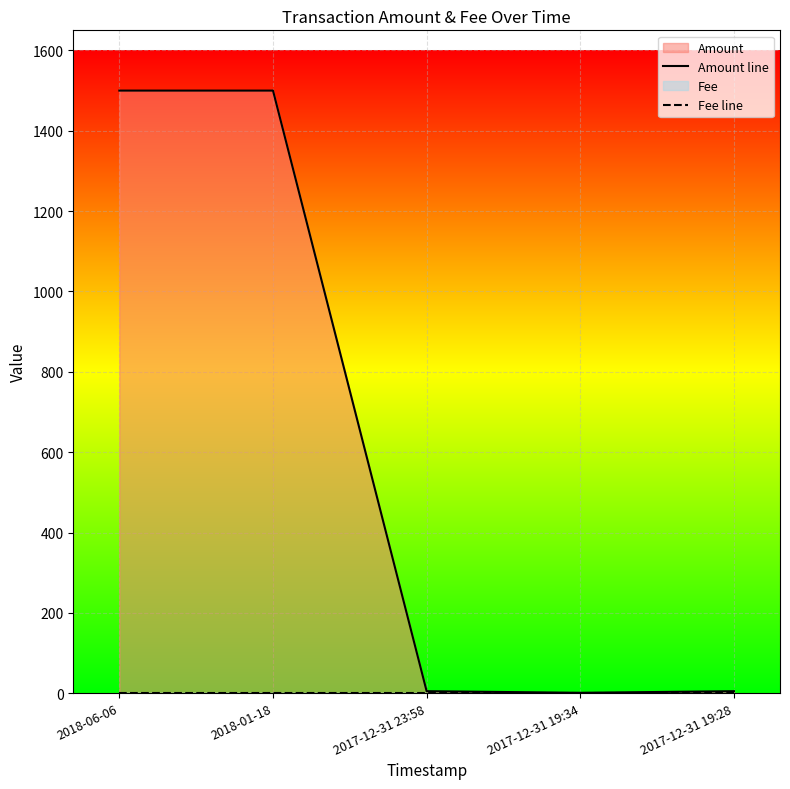

At which label does Amount line first exceed 5?

2018-06-06